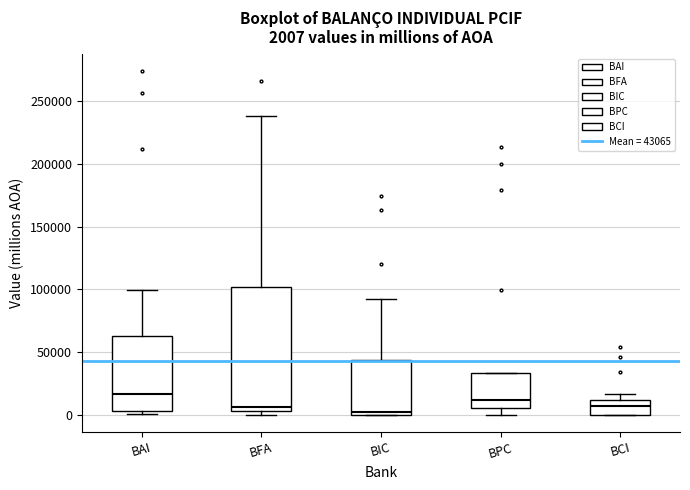

Which box is the tallest, from its lower edge to its upper edge?

BFA